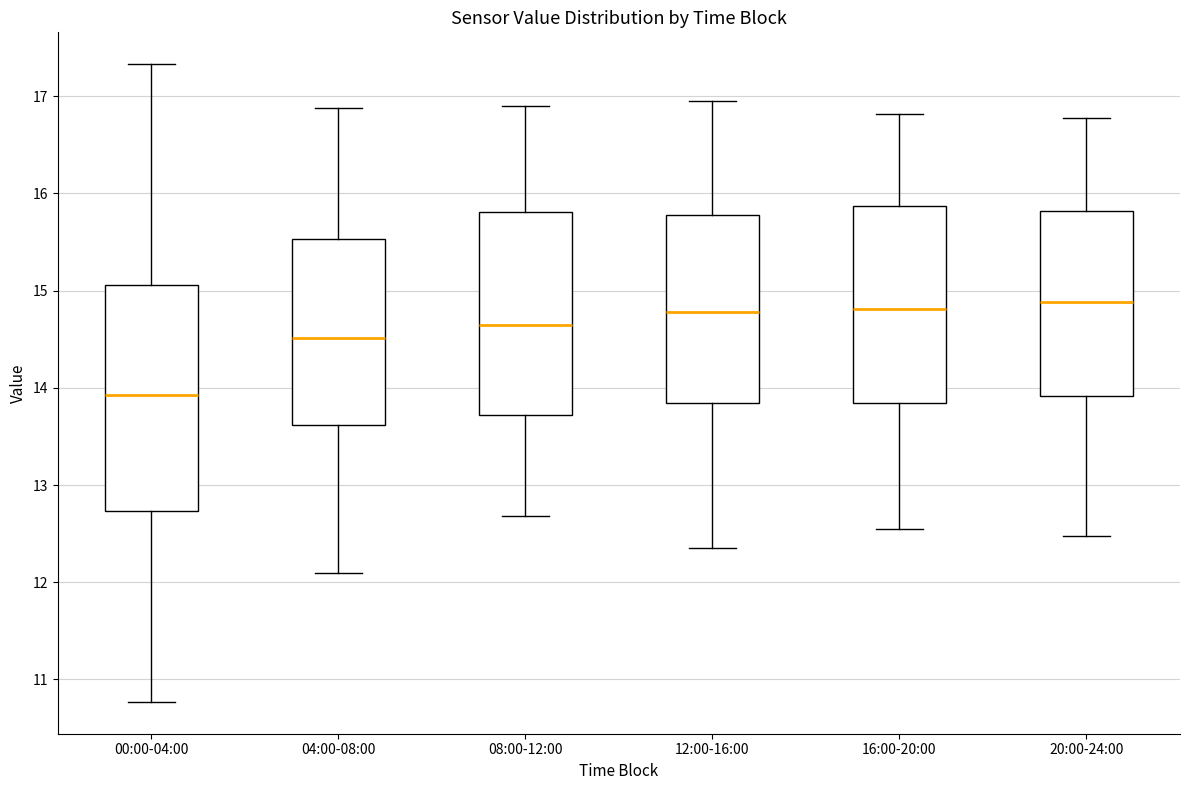

Where is the upper edge of the box for 04:00-08:00 on the y-axis? The values are not printed on the chart, so give them approximately, as read against the axis.

15.5